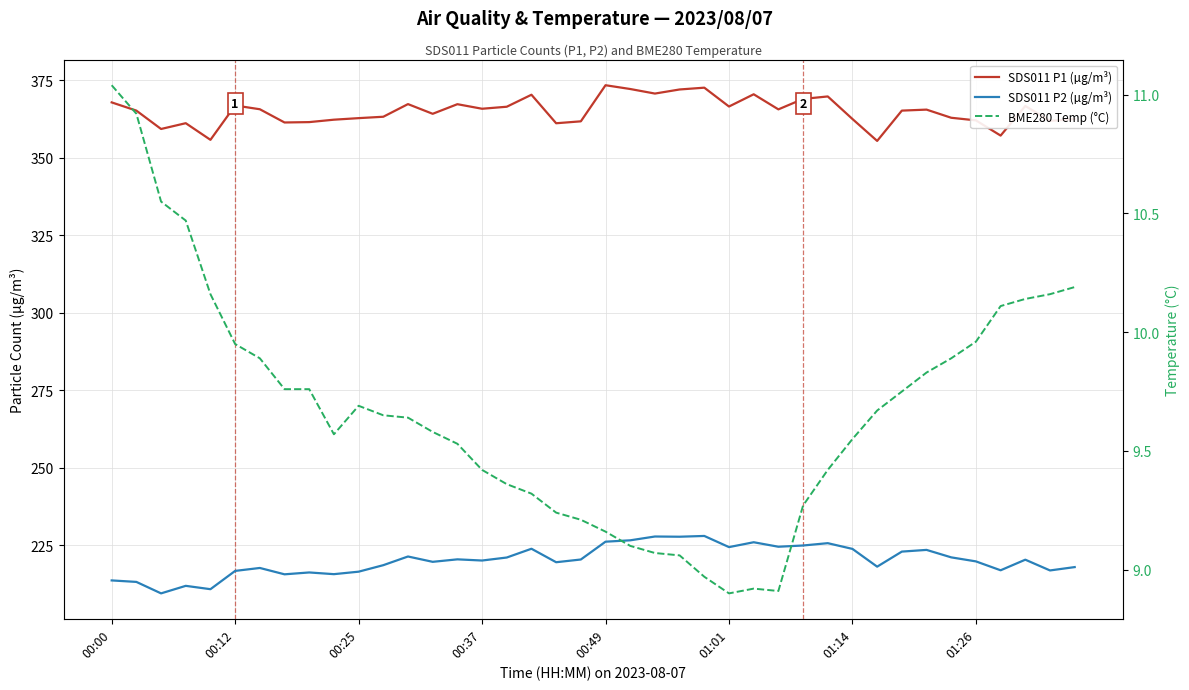

List the series in order of their peak value, lowest first.

BME280 Temp (°C), SDS011 P2 (µg/m³), SDS011 P1 (µg/m³)